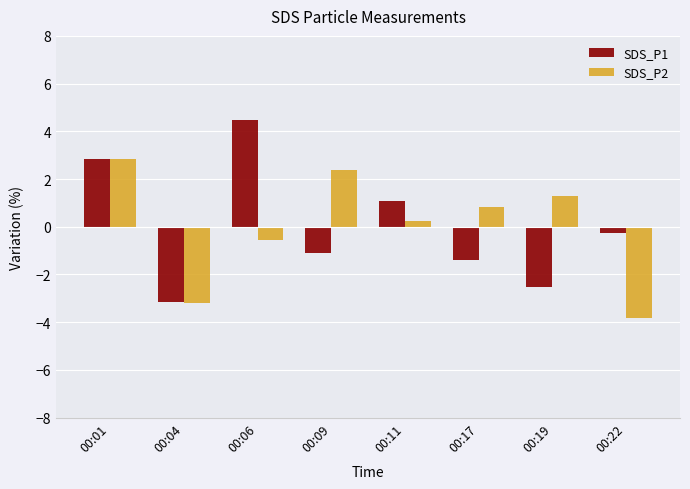

What is the total value across all series at 00:22?

-4.1